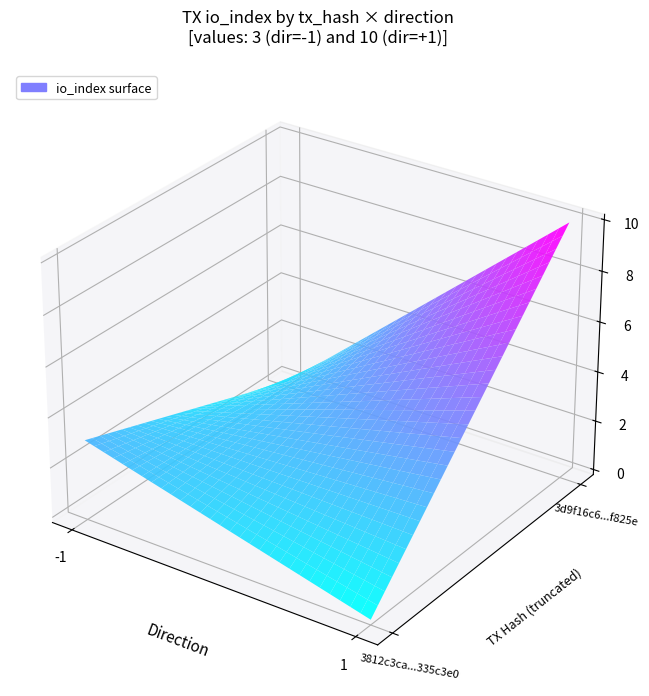

What is the maximum value for 3d9f16c60d3ac12258270e16bf536d8495f825e?

10.0